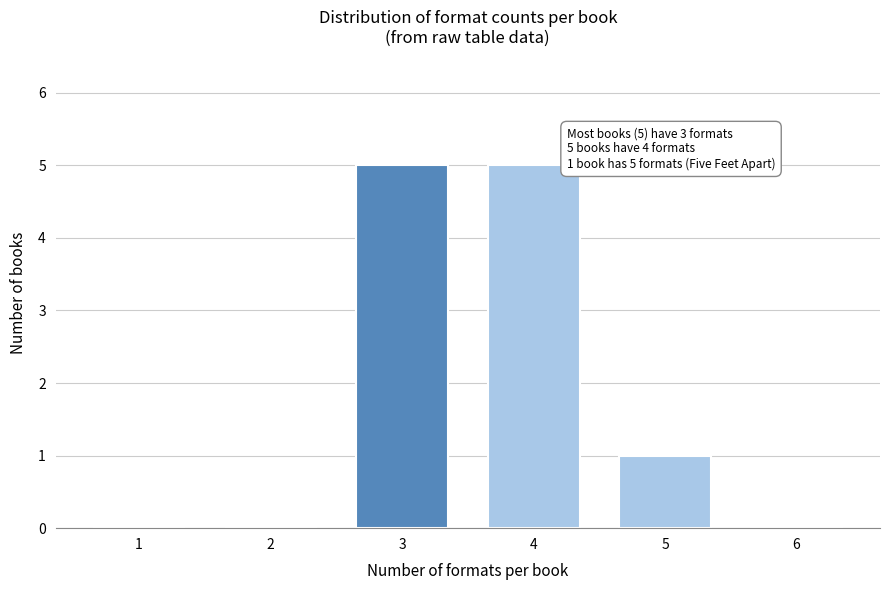

Reading left to right, extract all data points from this chart.

1=0	2=0	3=5	4=5	5=1	6=0